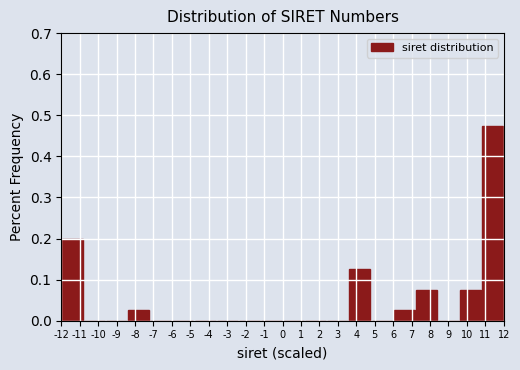

Reading left to right, list every bar in this chart as the range it spans on the x-axis followed by its height. The values are not printed on the chart, so give them approximately, as read against the axis.

-12.0 to -10.8: 0.20
-10.8 to -9.6: 0
-9.6 to -8.4: 0
-8.4 to -7.2: 0.03
-7.2 to -6.0: 0
-6.0 to -4.8: 0
-4.8 to -3.6: 0
-3.6 to -2.4: 0
-2.4 to -1.2: 0
-1.2 to 0.0: 0
0.0 to 1.2: 0
1.2 to 2.4: 0
2.4 to 3.6: 0
3.6 to 4.8: 0.13
4.8 to 6.0: 0
6.0 to 7.2: 0.03
7.2 to 8.4: 0.08
8.4 to 9.6: 0
9.6 to 10.8: 0.08
10.8 to 12.0: 0.48